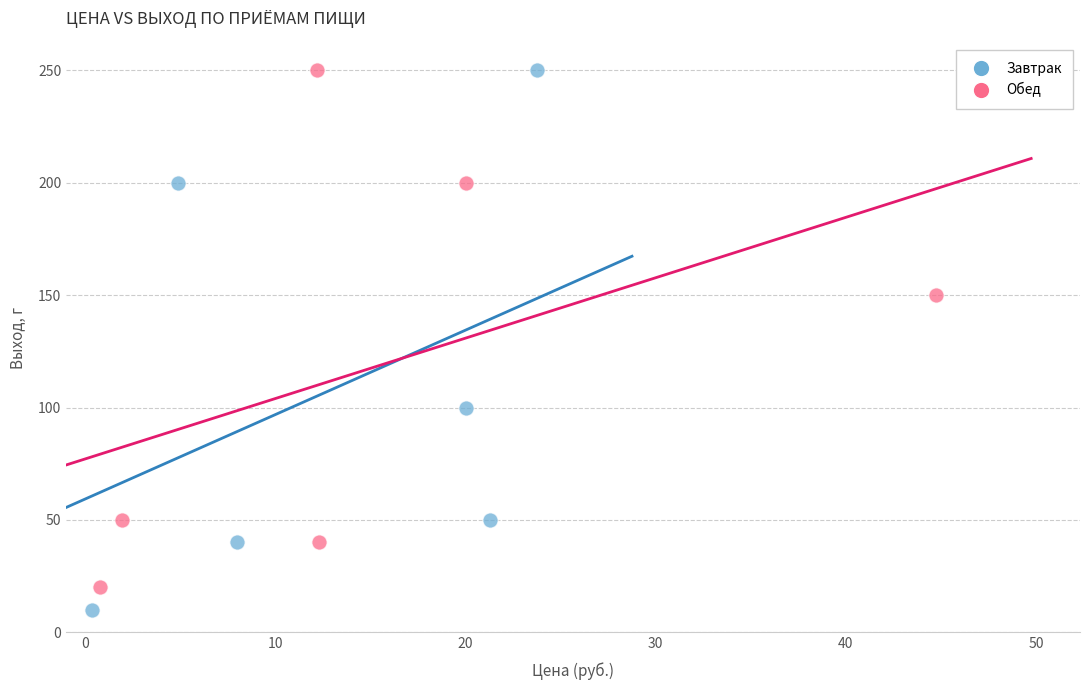

Which series reaches the minimum Y coordinate?

Завтрак